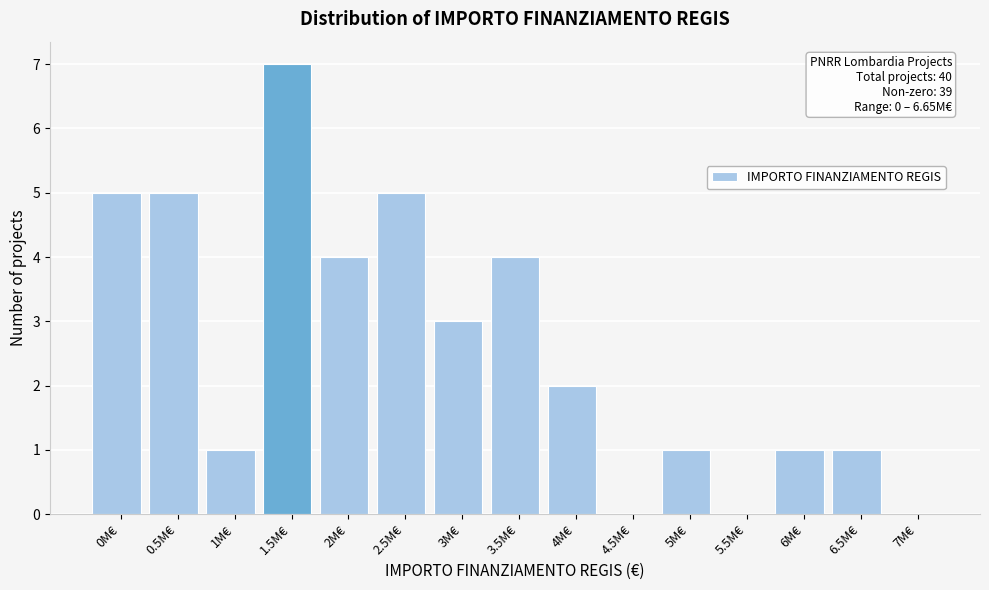

Reading left to right, list all the values displayed in this chart.

0M€=5	0.5M€=5	1M€=1	1.5M€=7	2M€=4	2.5M€=5	3M€=3	3.5M€=4	4M€=2	4.5M€=0	5M€=1	5.5M€=0	6M€=1	6.5M€=1	7M€=0